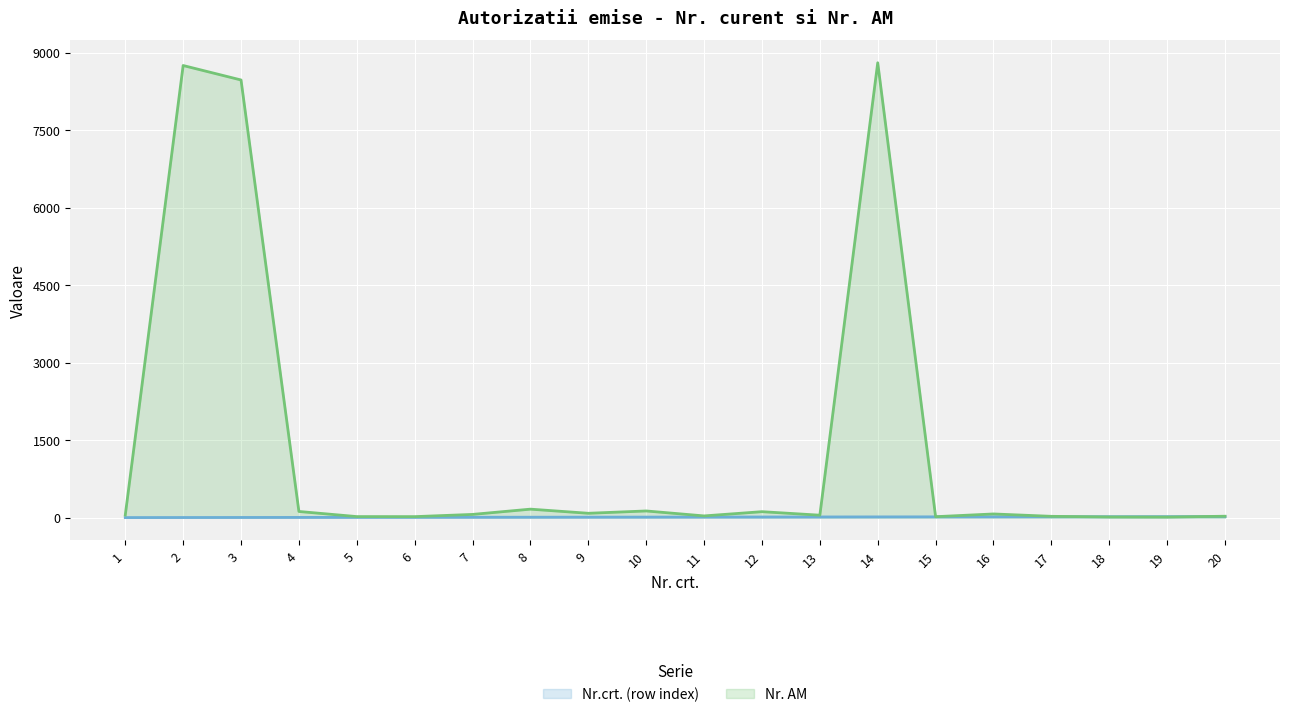

At which category is the sum across all series the highest?

14